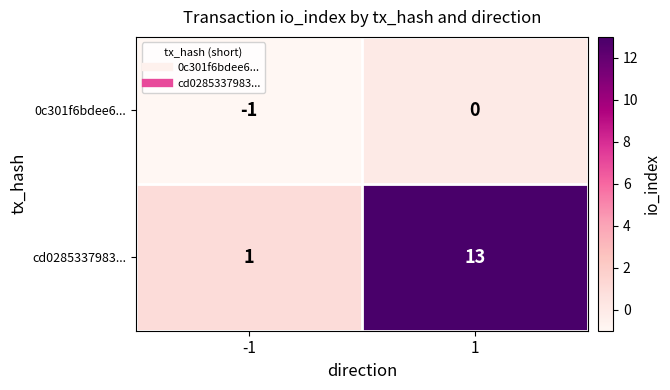

Reading right to left, what are all the values shown in this chart?

0c301f6bdee6...: 0	-1
cd0285337983...: 13	1